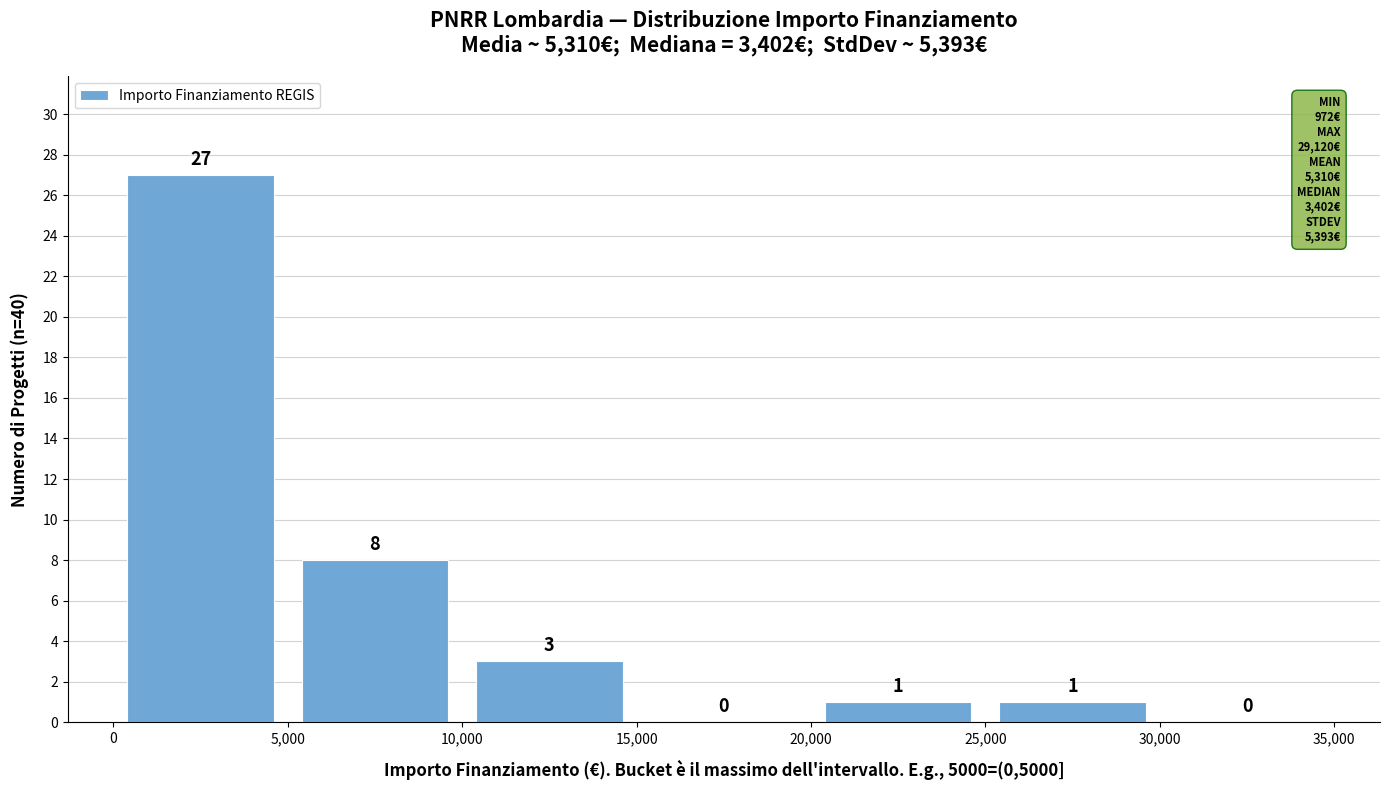

Reading left to right, transcribe this chart: for each bar, give the range it covers on the x-axis and its height.

0 to 5,000: 27
5,000 to 10,000: 8
10,000 to 15,000: 3
15,000 to 20,000: 0
20,000 to 25,000: 1
25,000 to 30,000: 1
30,000 to 35,000: 0